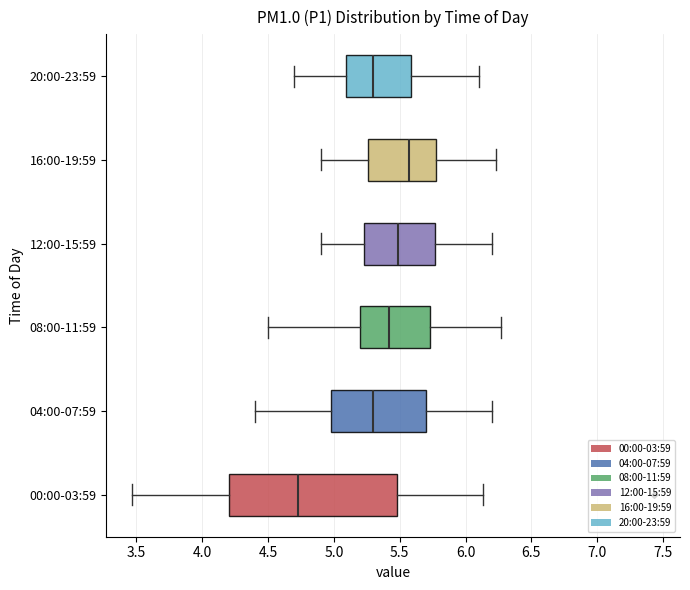

Which box is the widest, from its left edge to its right edge?

00:00-03:59